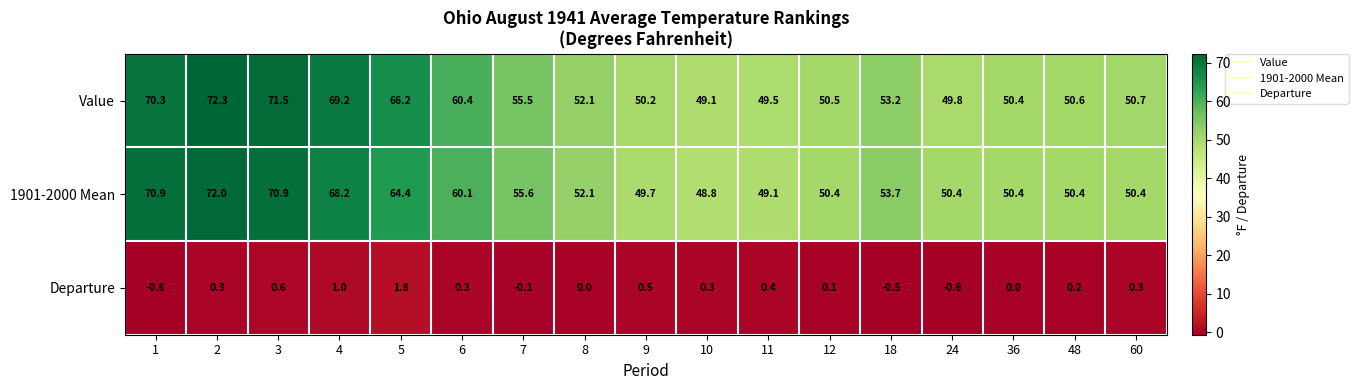

What is the greatest value displayed?

72.3